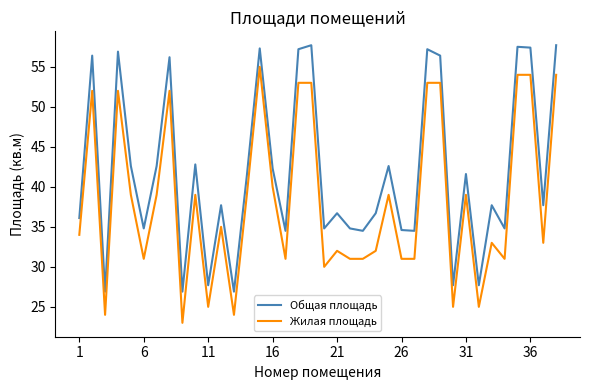

List the series in order of their overall mean, lowest first.

Жилая площадь, Общая площадь